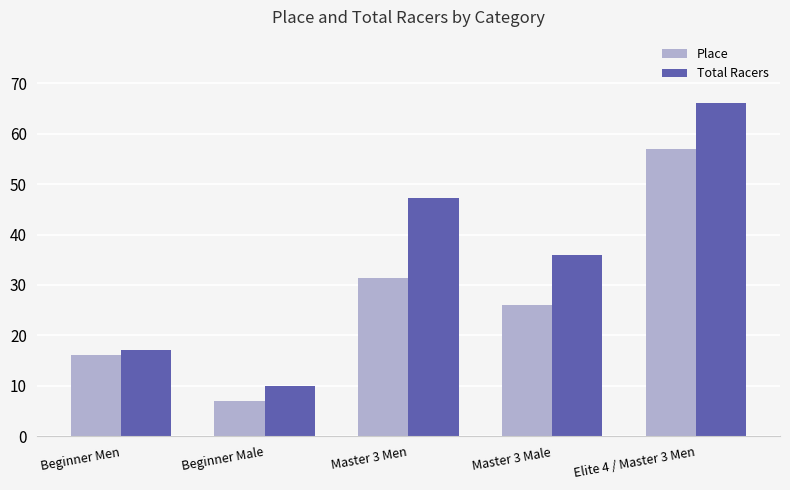

What is the spread (max minus min) of values at Elite 4 / Master 3 Men?

9.0